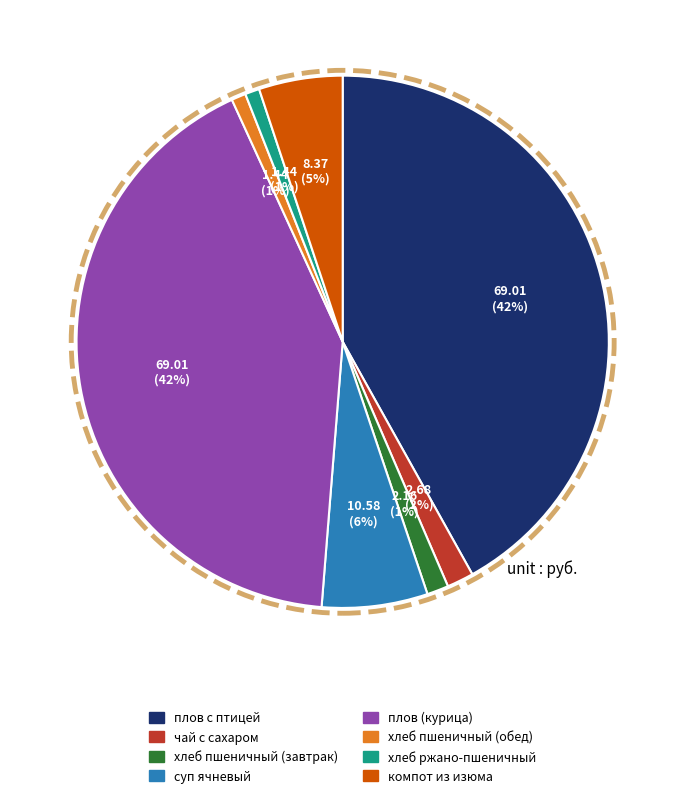

What percentage is the компот из изюма slice, to the nearest percent?

5%